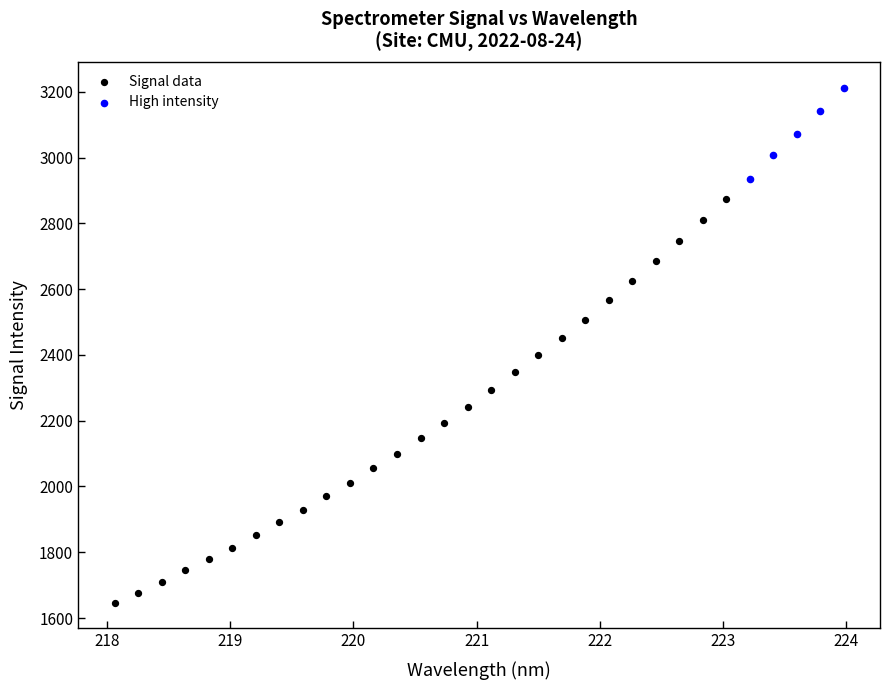

Which series contains the lowest Y value?

Signal data